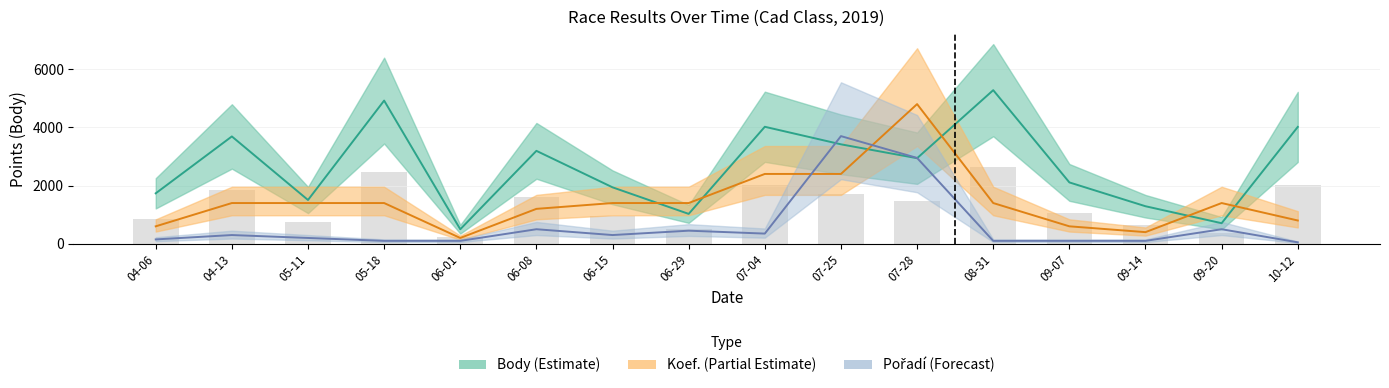

What is the lowest value of the Body series?

499